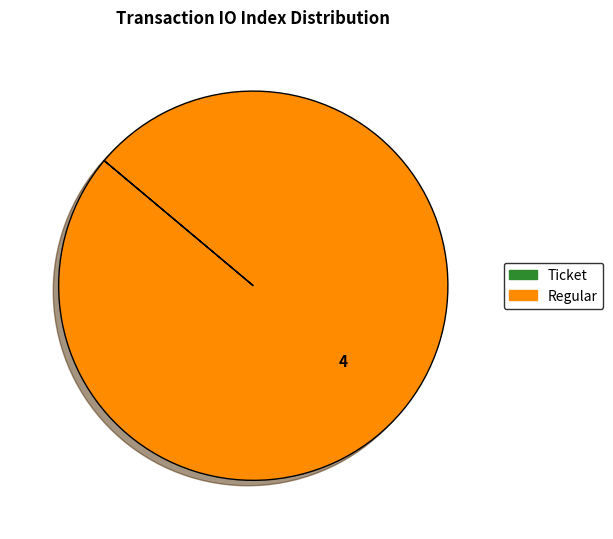

Is there any slice that represents more than half of the pie?

Yes